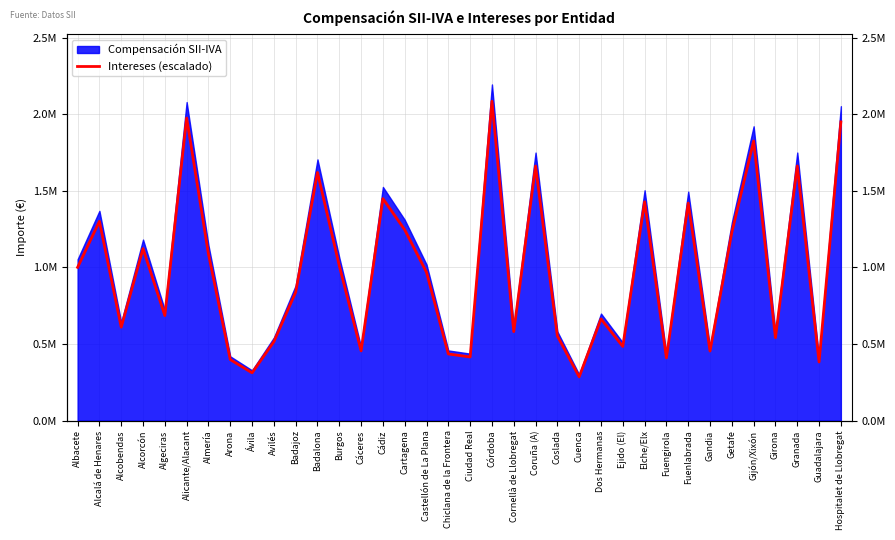

Which label corresponds to the largest value in the chart?

Córdoba